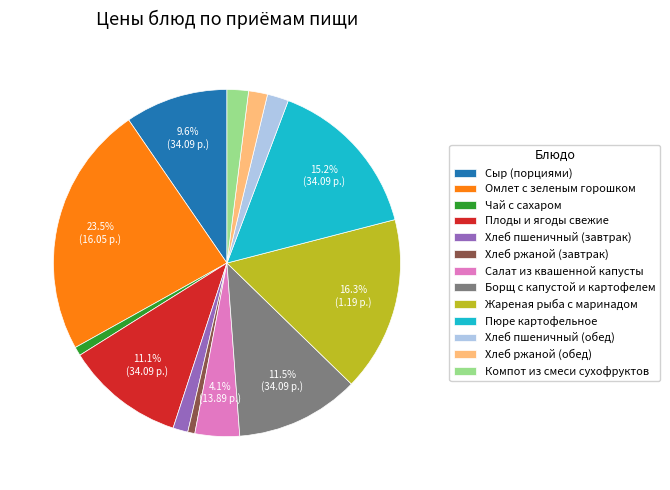

True or false: Пюре картофельное accounts for 7% of the total.

False